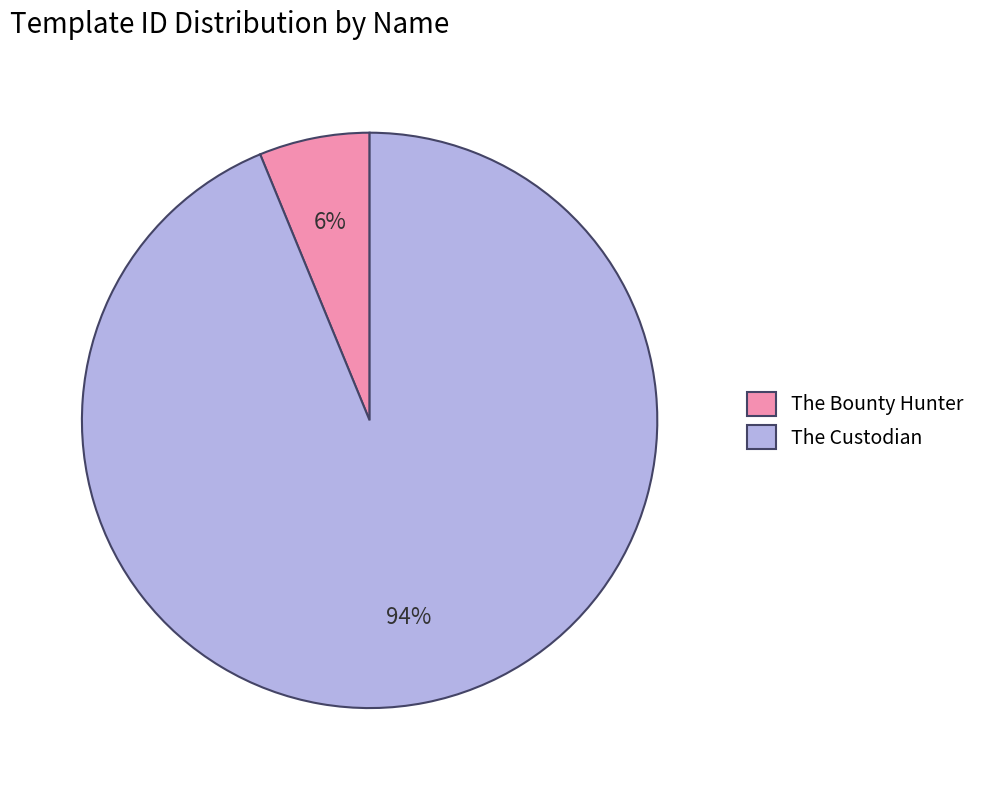

Rank the categories by value from lowest to highest.

The Bounty Hunter, The Custodian